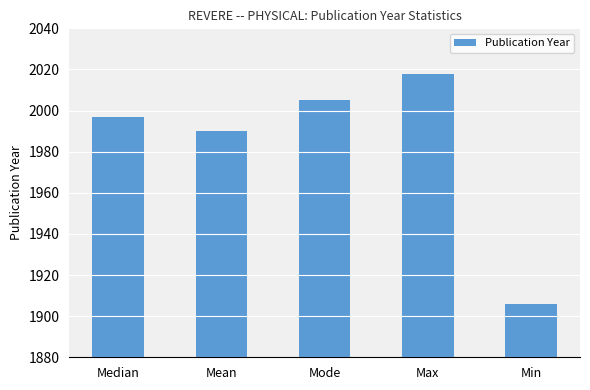

Read the value at Max, to the nearest 5.

2020